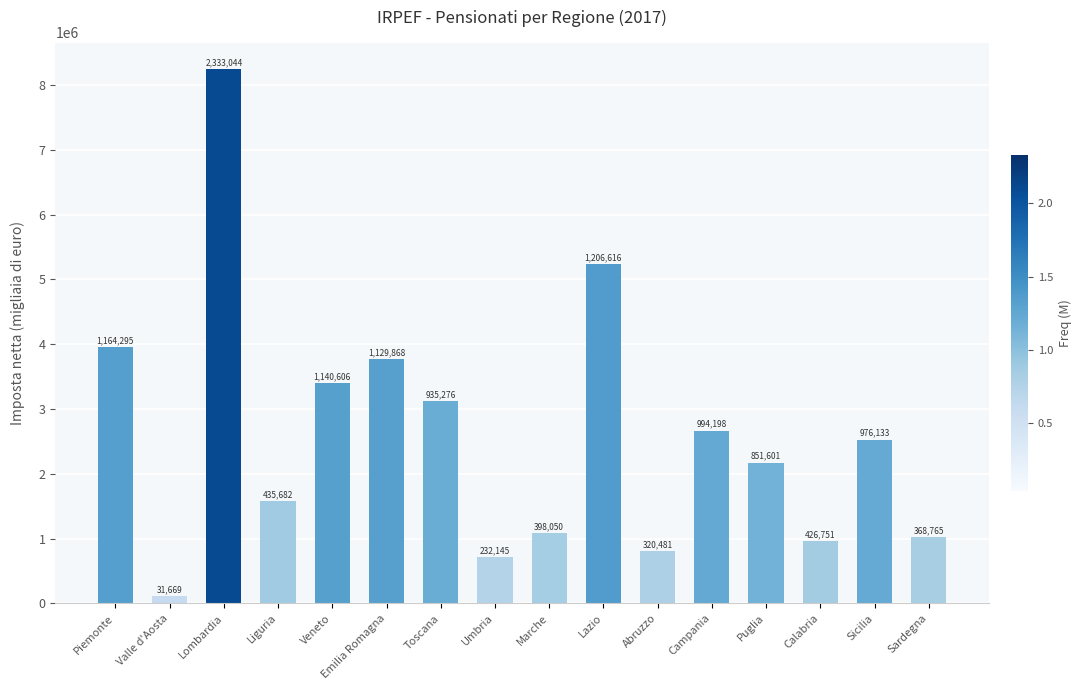

What is the difference between the second highest and minimum values?

5125489